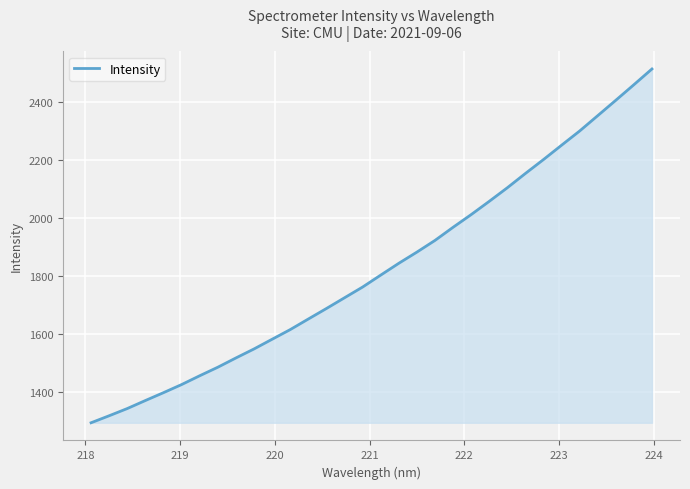

What is the sum of all values?

58386.4